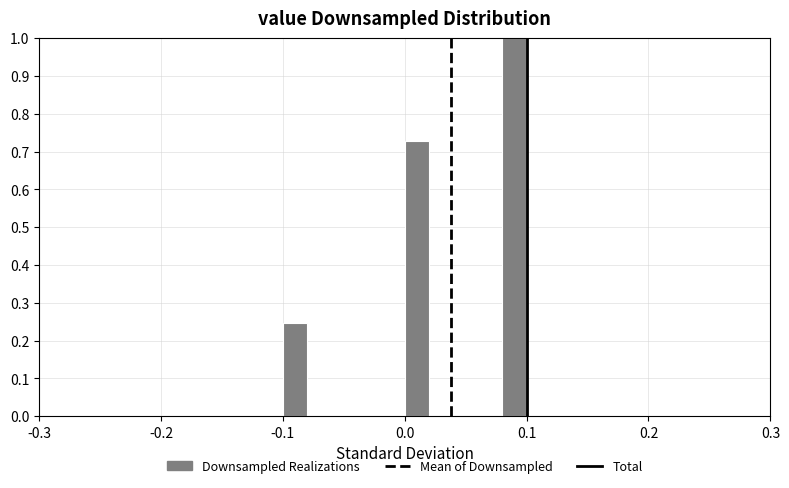

Read against the x-axis, roughly where is the centre of the tallest bar?

0.09